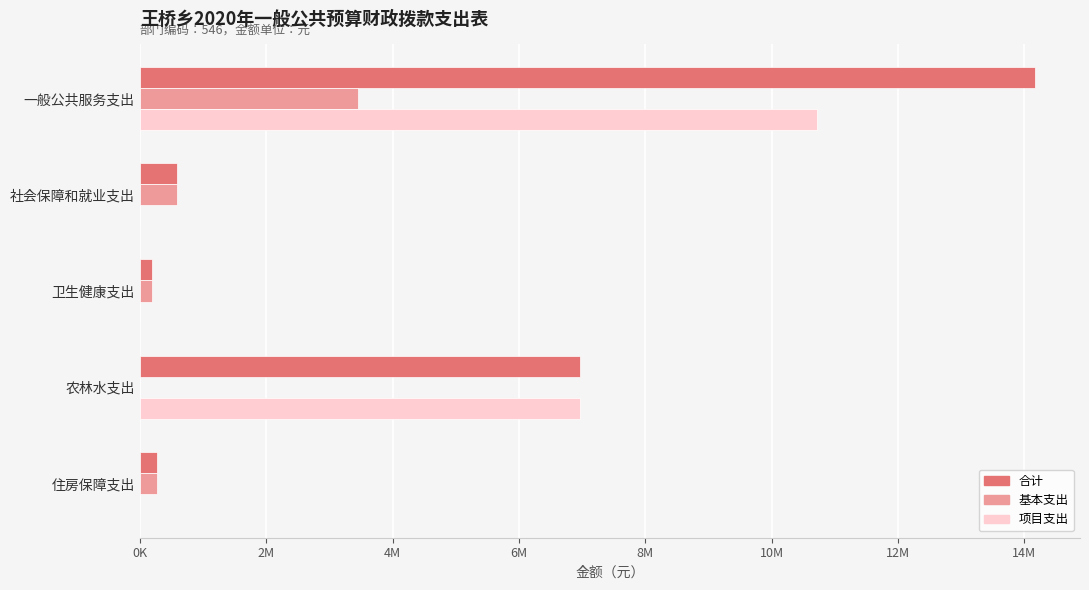

What are all the series names shown in the legend?

合计, 基本支出, 项目支出